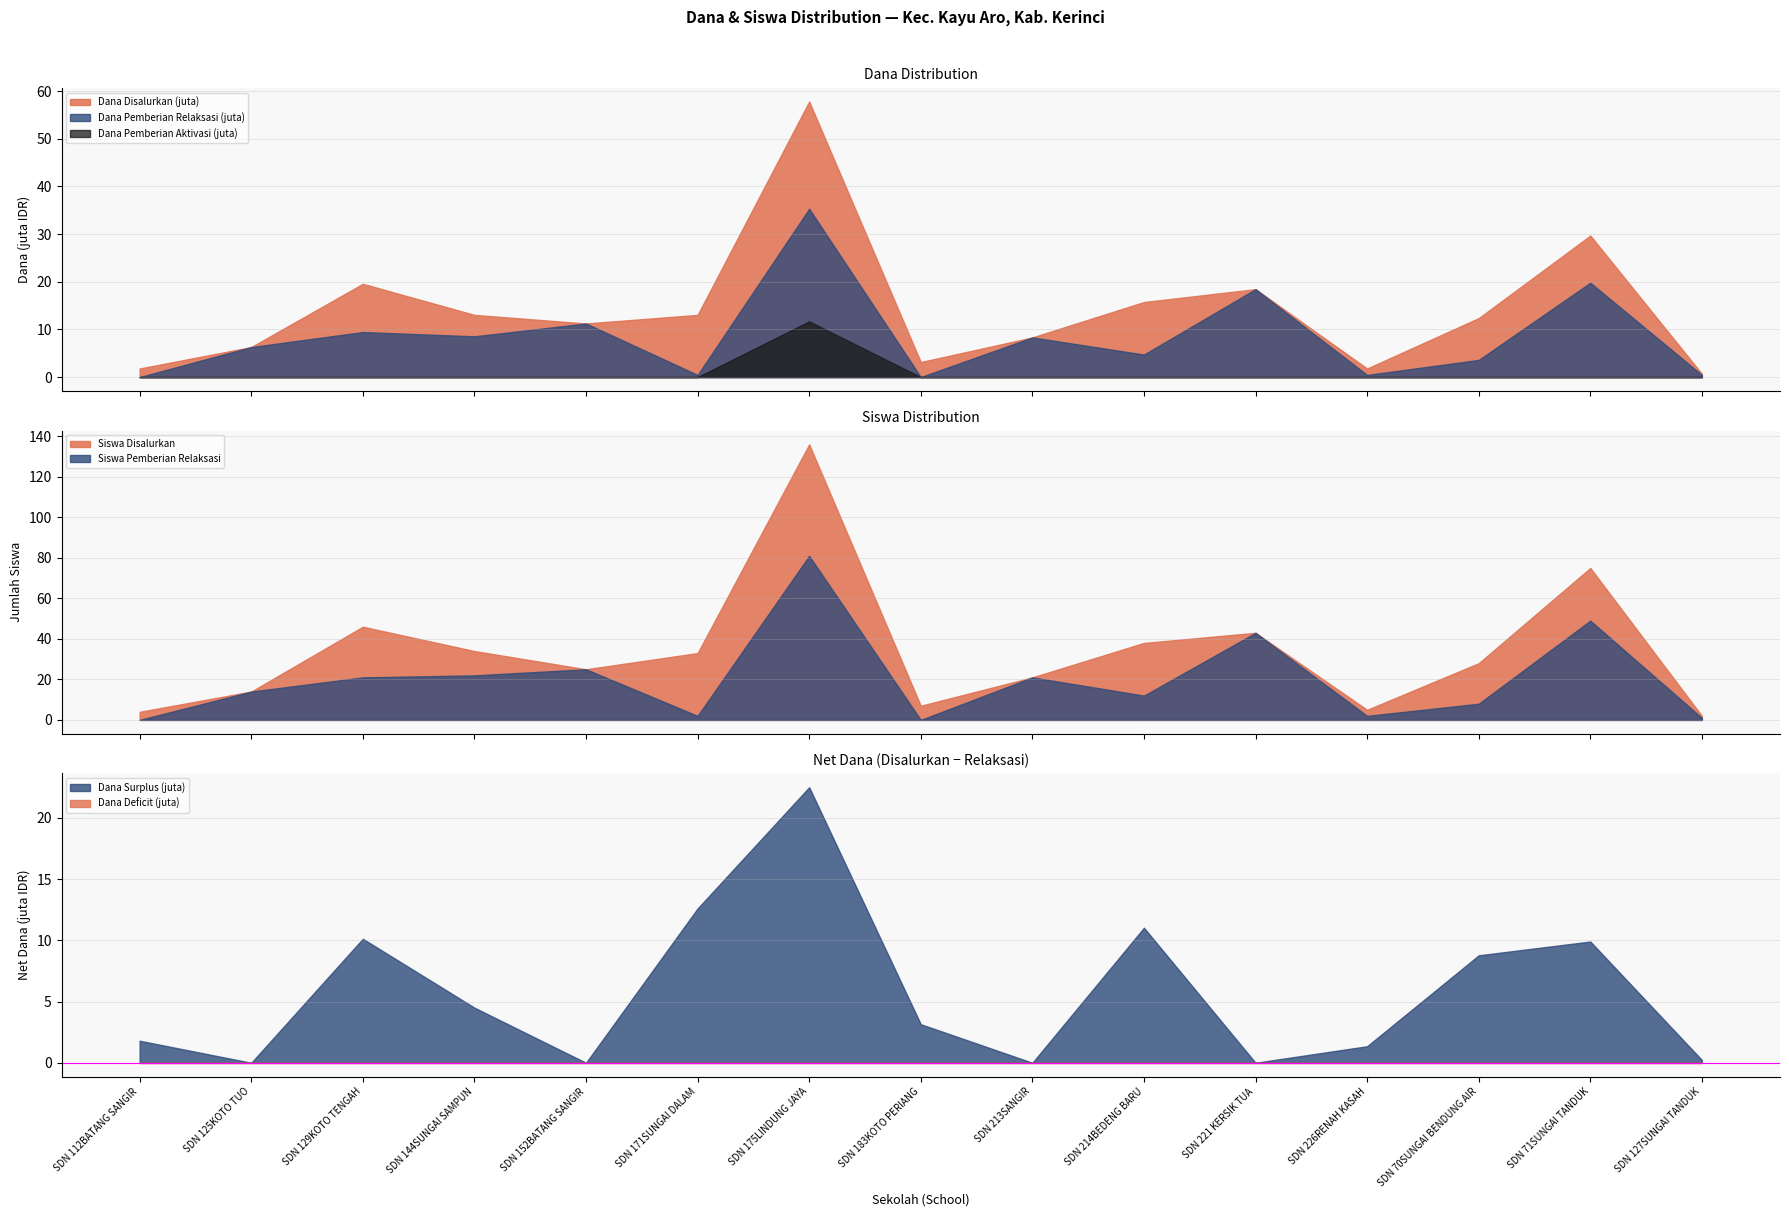

What is the value of the Dana Disalurkan point at the 10th from the left?

15750000